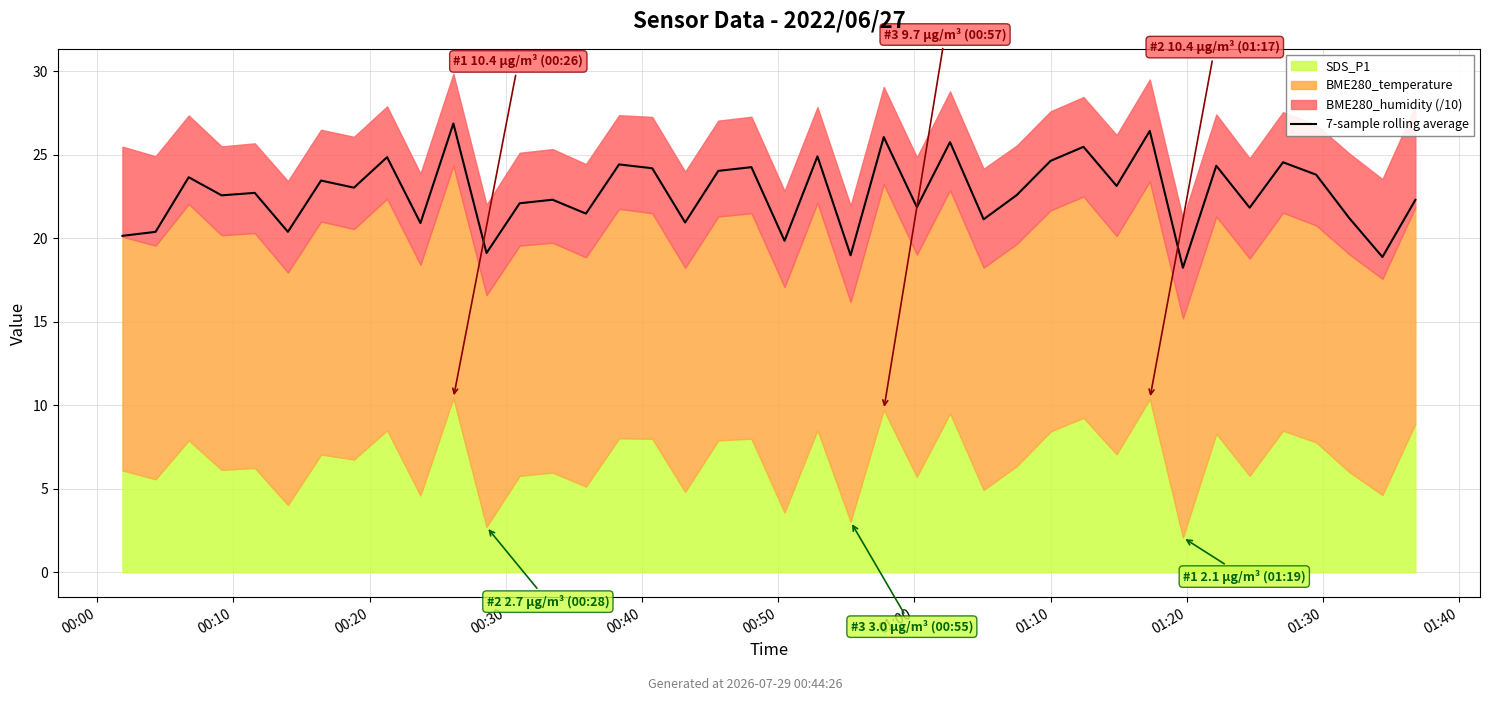

How many values are below 22?

15